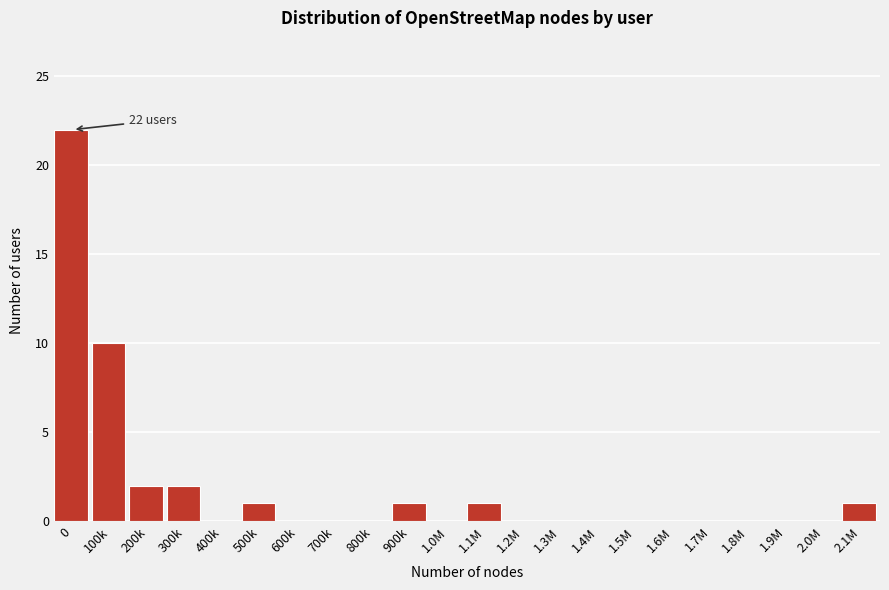

Reading left to right, transcribe all the data shown in this chart.

0=22	100k=10	200k=2	300k=2	400k=0	500k=1	600k=0	700k=0	800k=0	900k=1	1.0M=0	1.1M=1	1.2M=0	1.3M=0	1.4M=0	1.5M=0	1.6M=0	1.7M=0	1.8M=0	1.9M=0	2.0M=0	2.1M=1